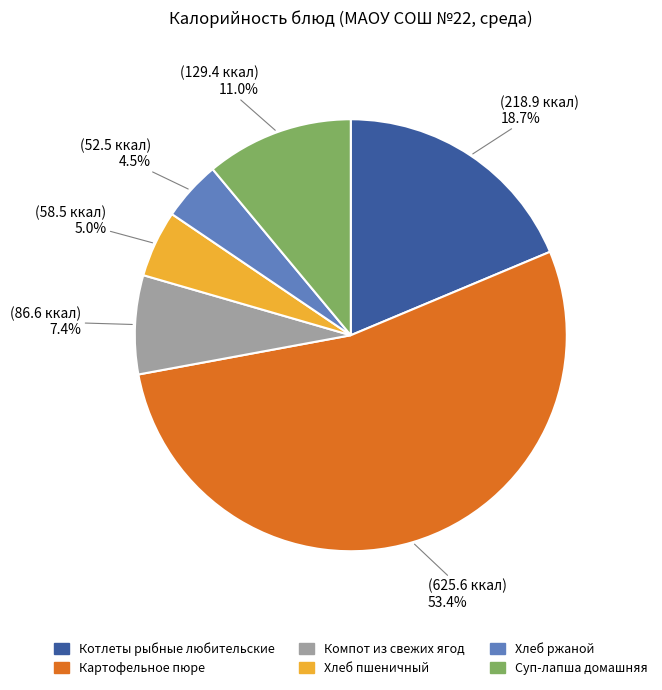

How many segments does this pie chart have?

6